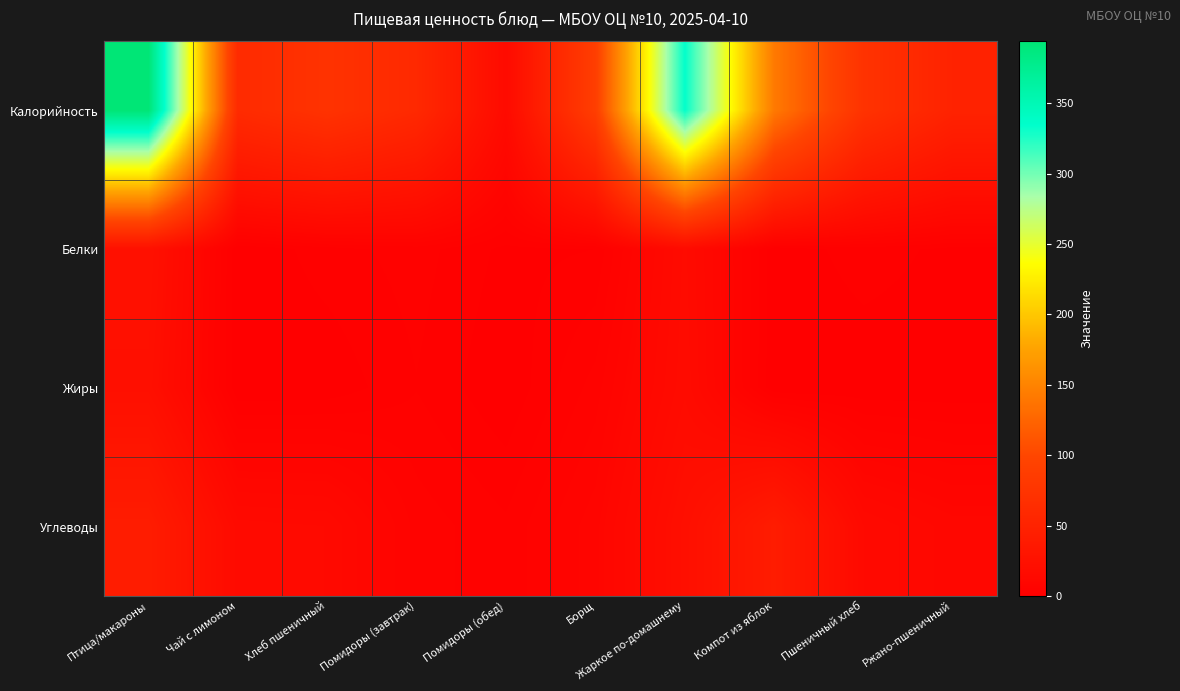

Which has a higher value, Компот из яблок or Хлеб пшеничный?

Компот из яблок